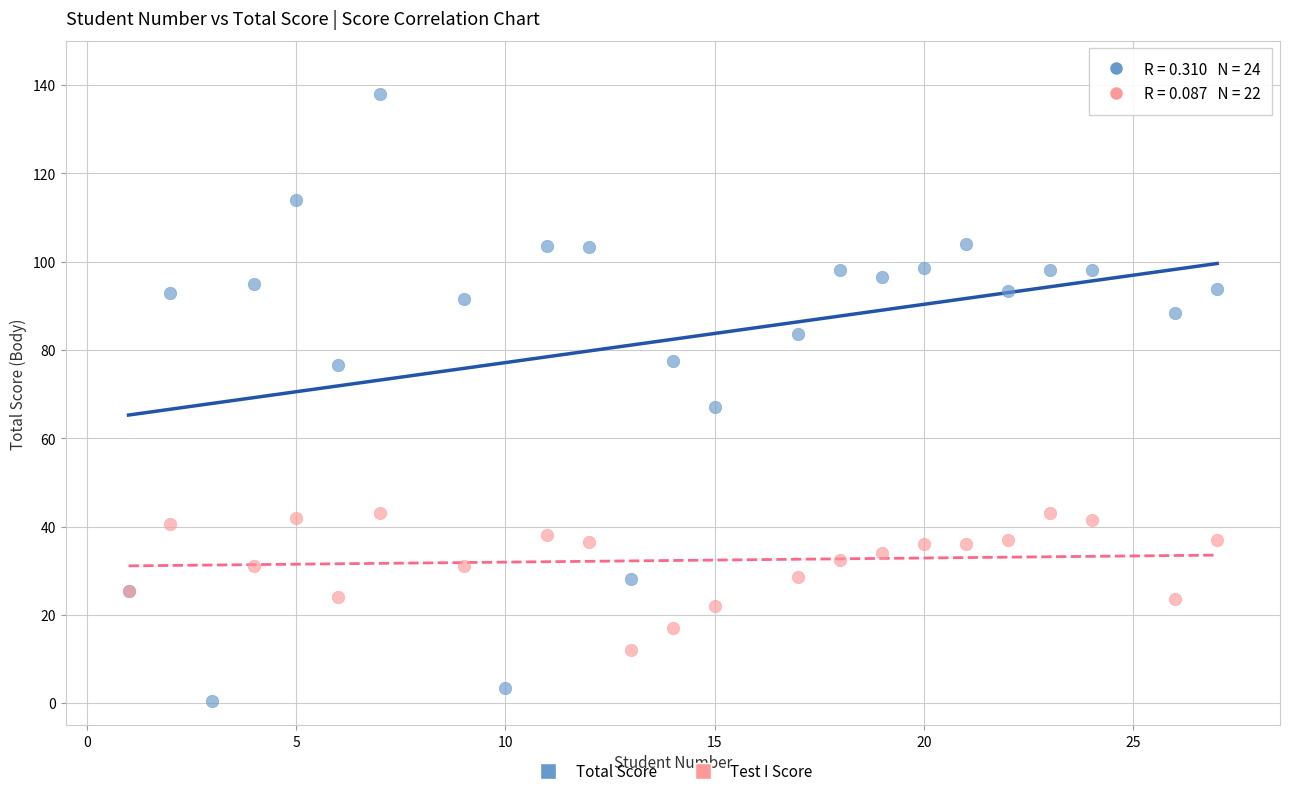

Which series has the largest Y range (max minus min)?

Total Score